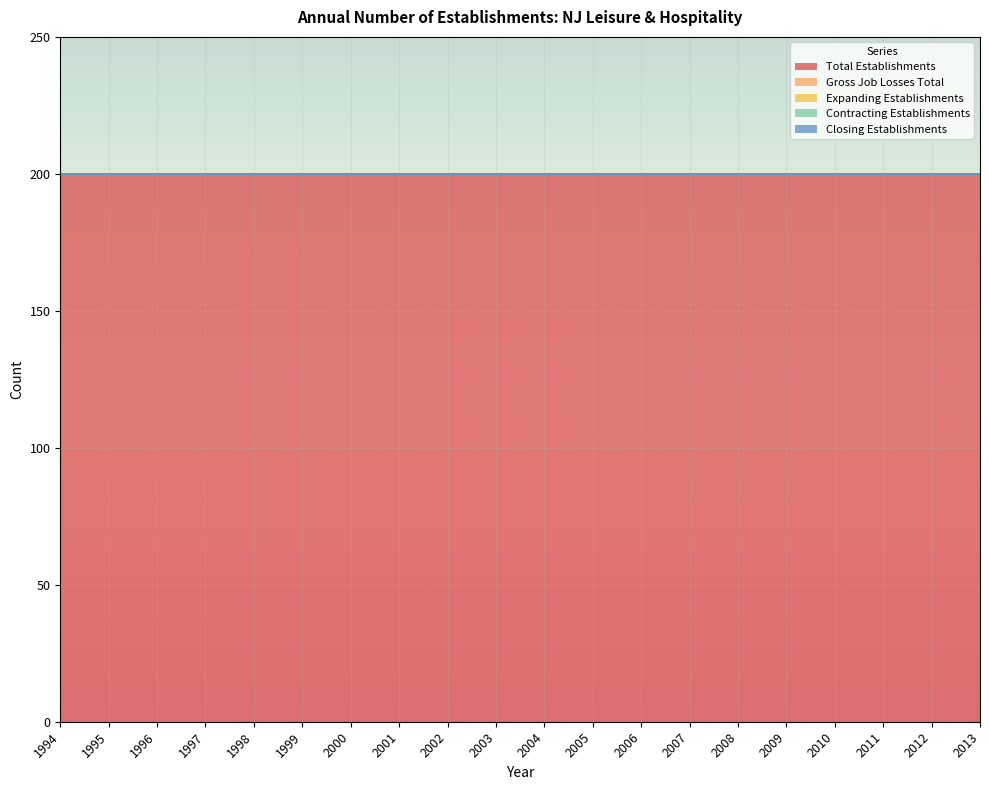

At which category does the chart reach its minimum across all series?

1994